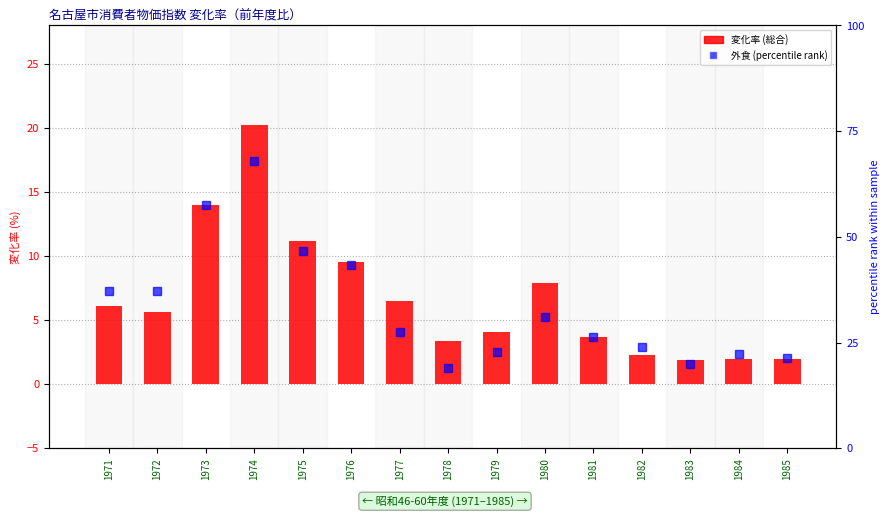

Reading right to left, list all the values displayed in this chart.

総合 (変化率): 1985=2.0	1984=2.0	1983=1.9	1982=2.3	1981=3.7	1980=7.9	1979=4.1	1978=3.4	1977=6.5	1976=9.5	1975=11.2	1974=20.2	1973=14.0	1972=5.6	1971=6.1
外食: 1985=21.2	1984=22.2	1983=20.0	1982=24.0	1981=26.2	1980=31.0	1979=22.7	1978=19.0	1977=27.5	1976=43.2	1975=46.8	1974=68.0	1973=57.5	1972=37.2	1971=37.2